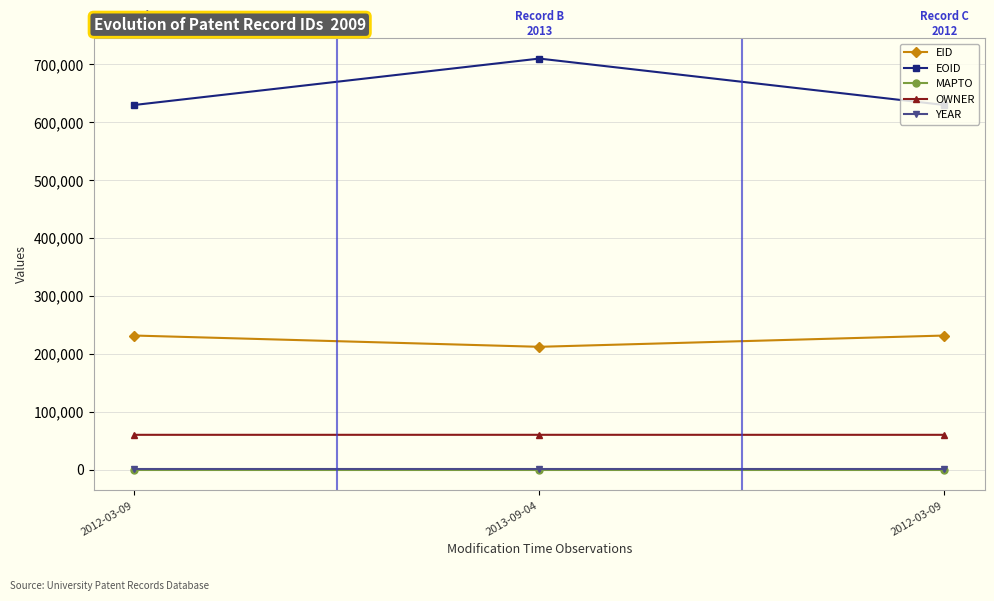

At which label does EID reach its peak?

2012-03-09